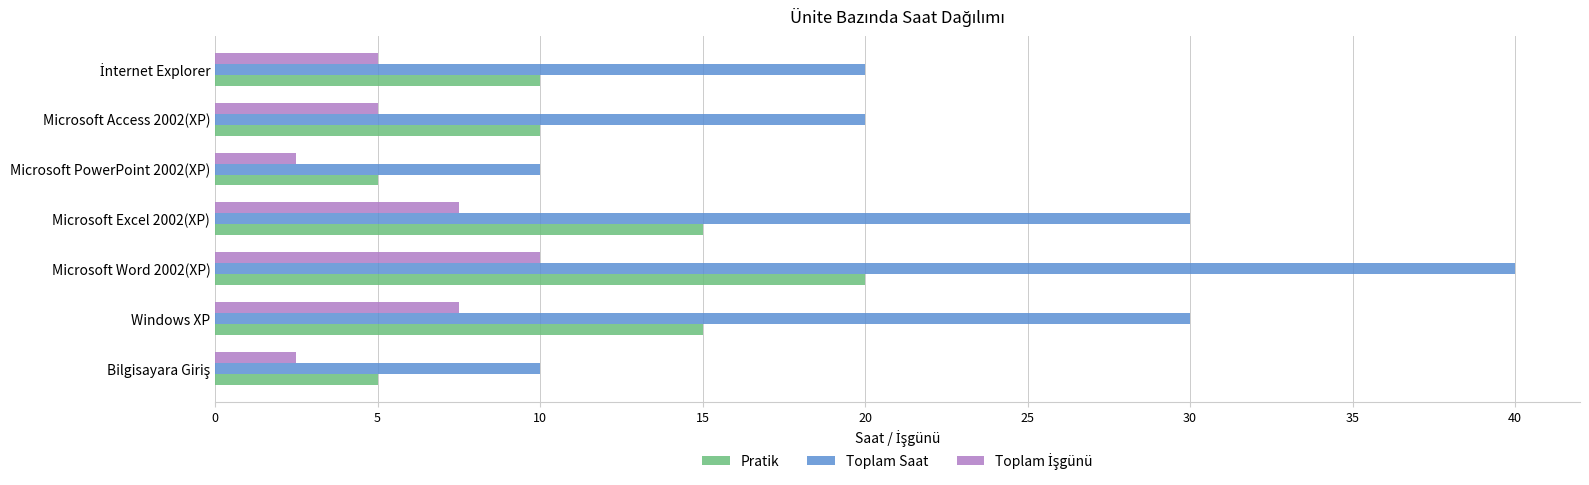

What is the sum of all Pratik values?

80.0